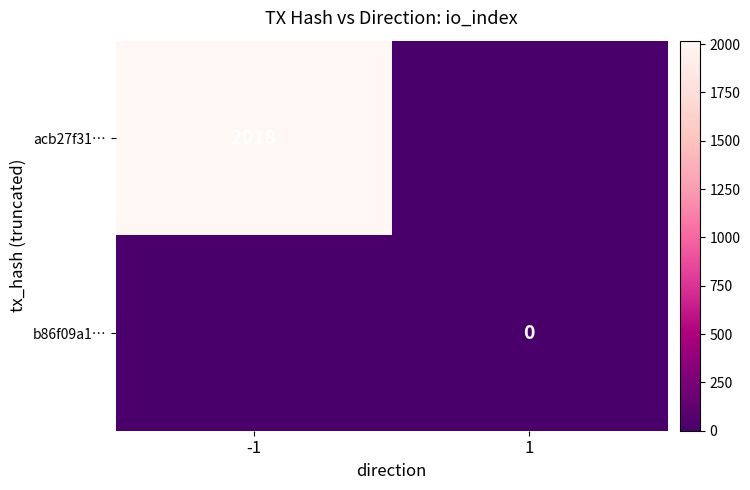

Between -1 and 1, which is larger?

-1